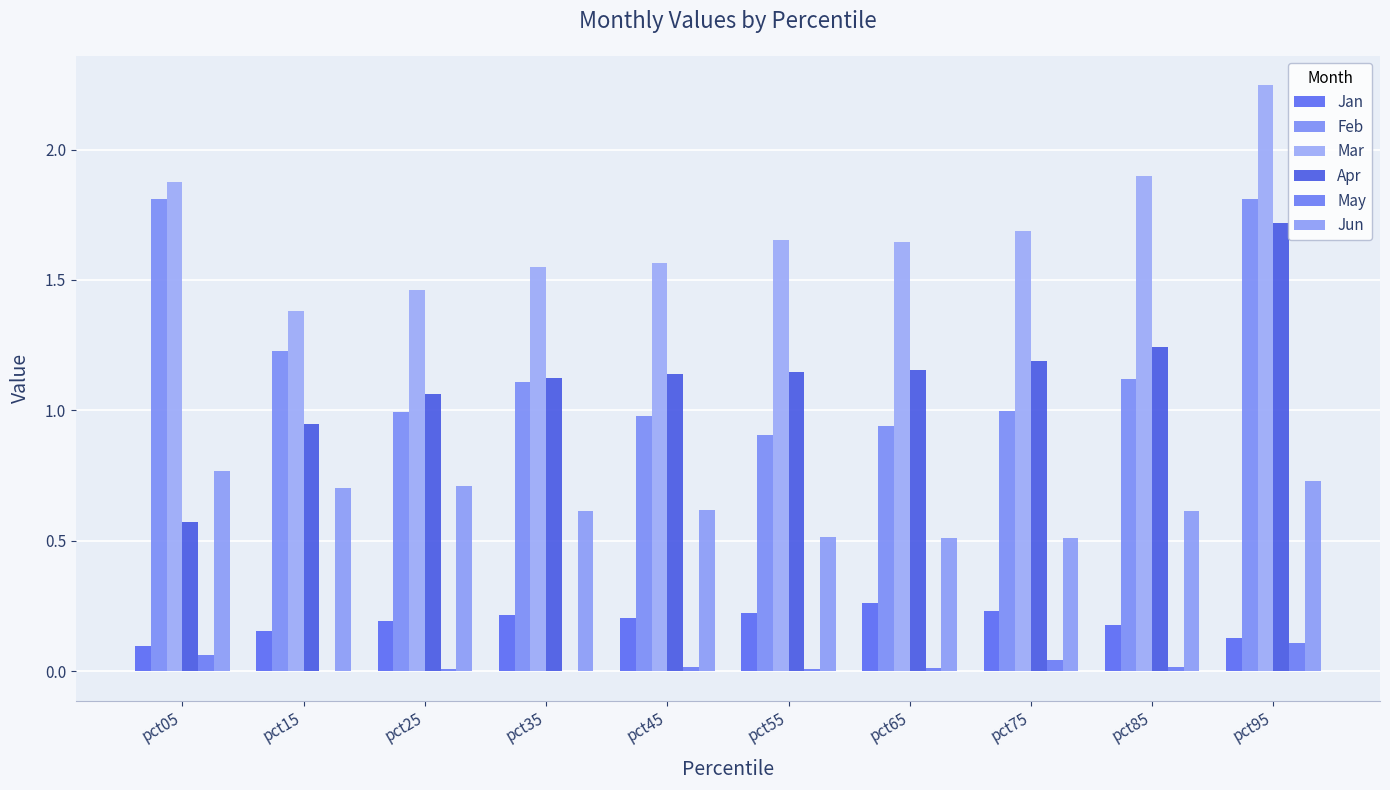

What are all the series names shown in the legend?

Jan, Feb, Mar, Apr, May, Jun